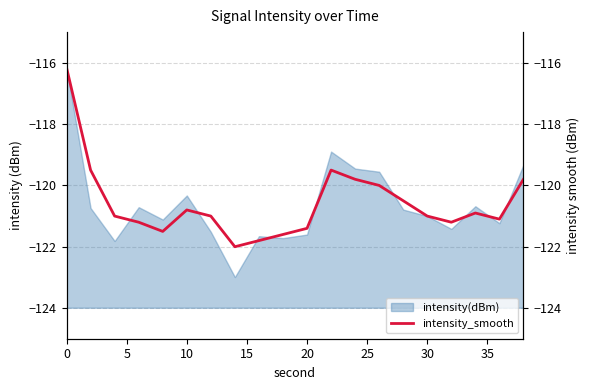

Does the chart display data point markers on the line(s)?

No